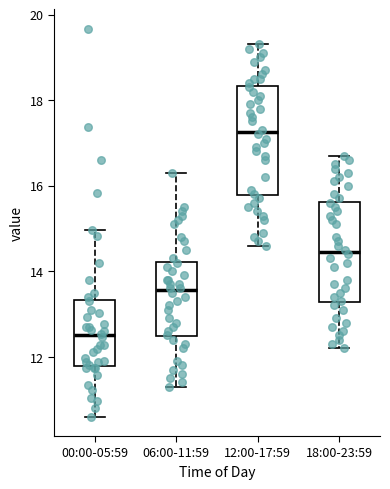

Where is the lower edge of the box for 12:00-17:59 on the y-axis? The values are not printed on the chart, so give them approximately, as read against the axis.

15.8